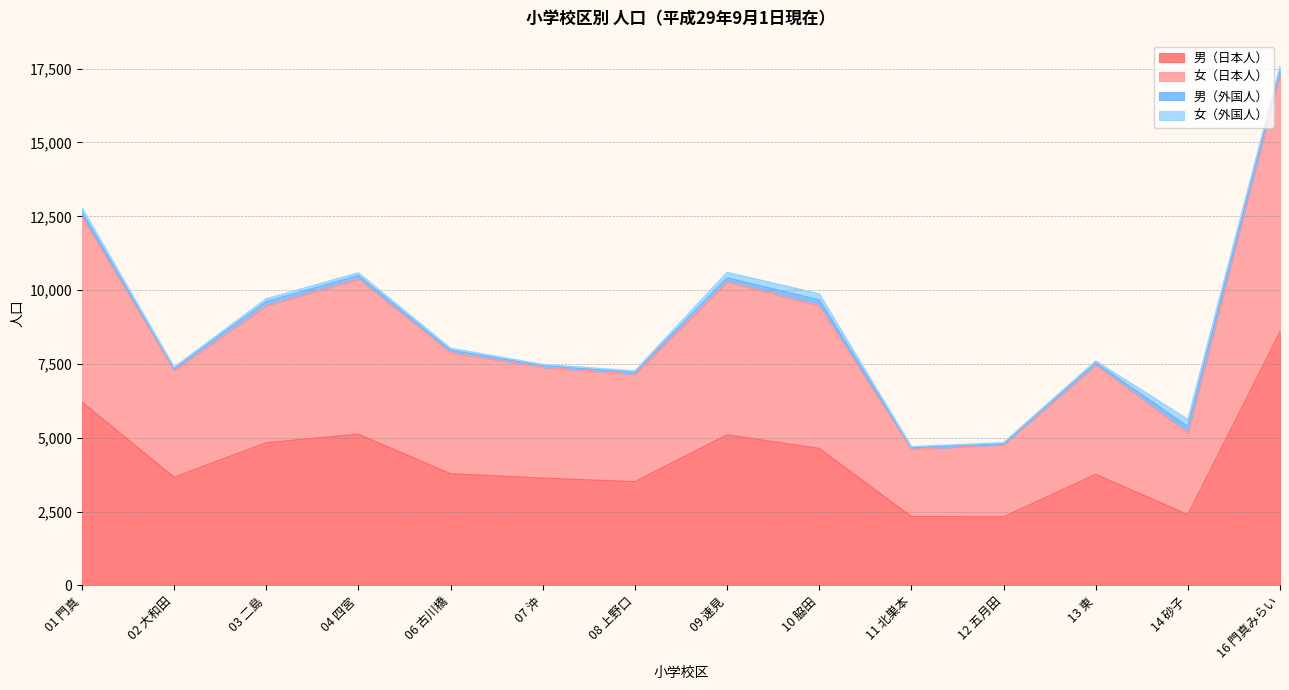

What is the total value across all series at 14 砂子?

5622